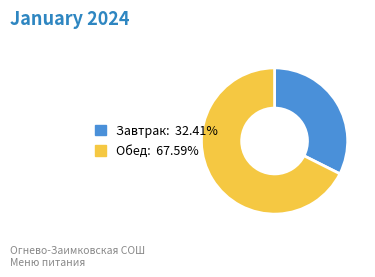

Which slice represents more than half of the pie?

Обед